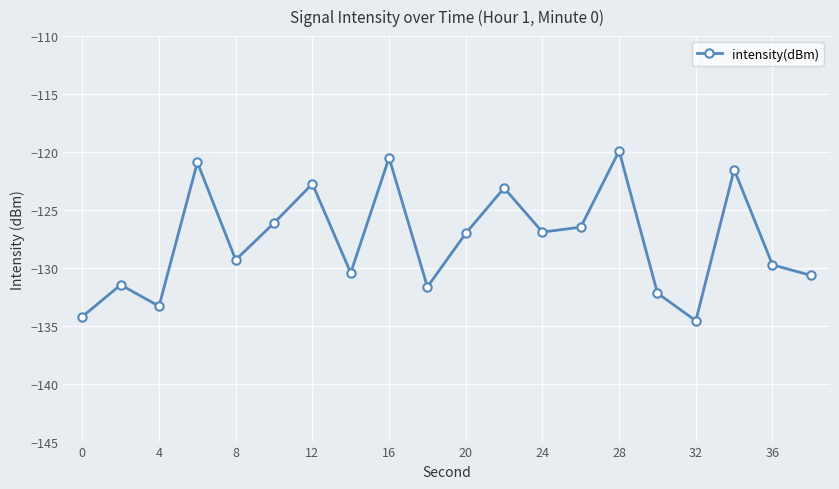

What is the maximum value shown in the chart?

-119.9